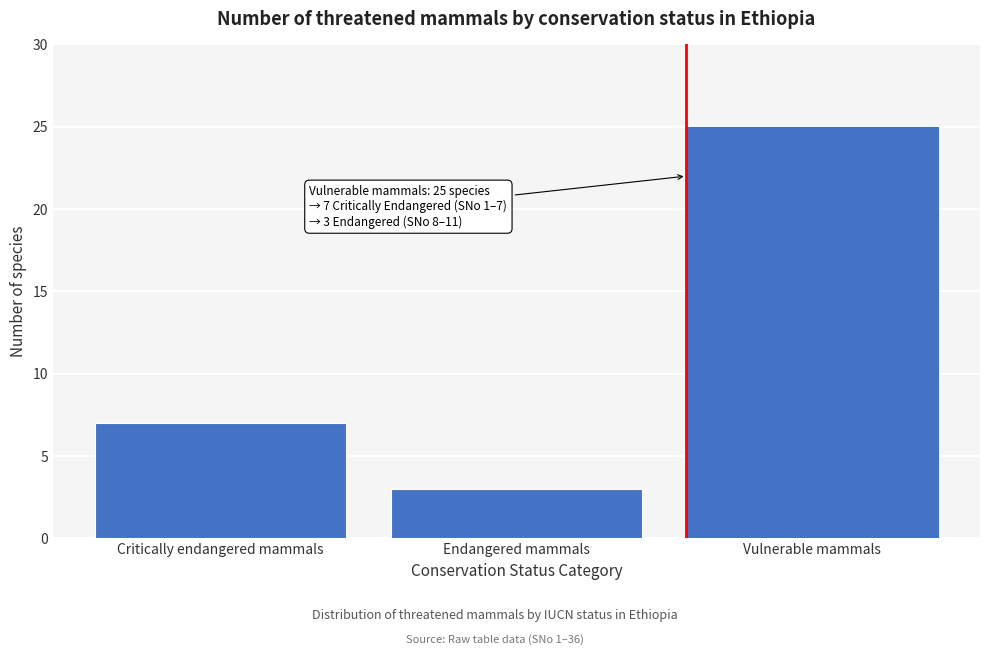

Reading left to right, what are all the values shown in this chart?

7	3	25